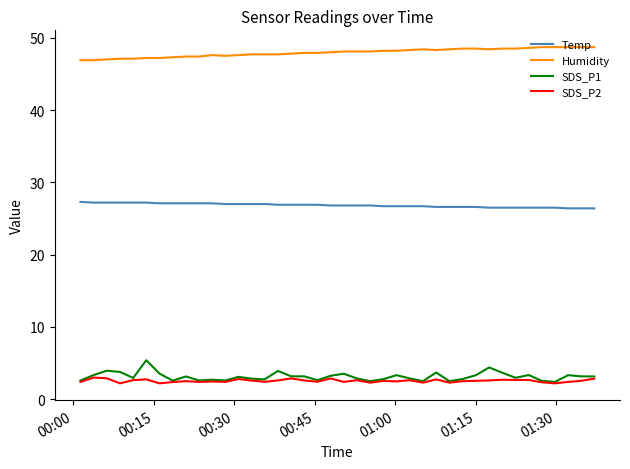

What is the lowest value of the Temp series?

26.4